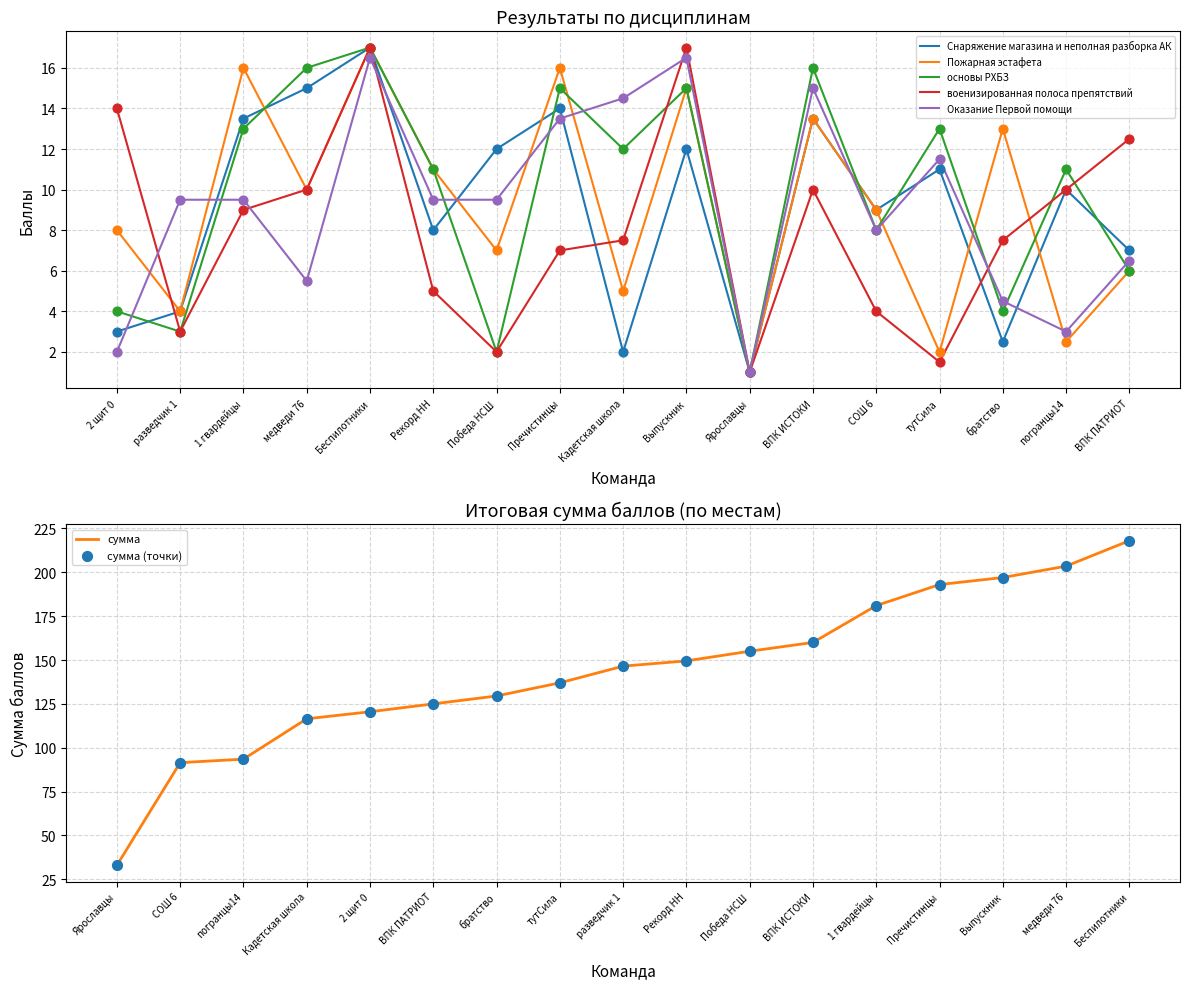

Is the value of основы РХБЗ at ВПК ИСТОКИ greater than the value of Снаряжение магазина и неполная разборка АК at тутСила?

Yes